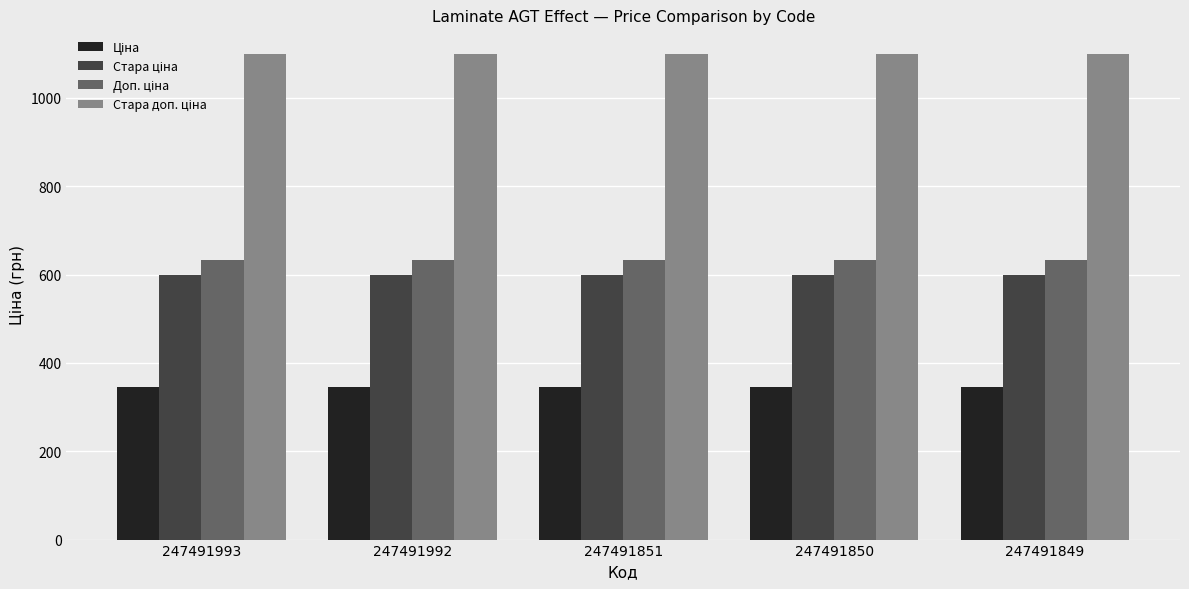

What is the spread (max minus min) of values at 247491849?

754.4